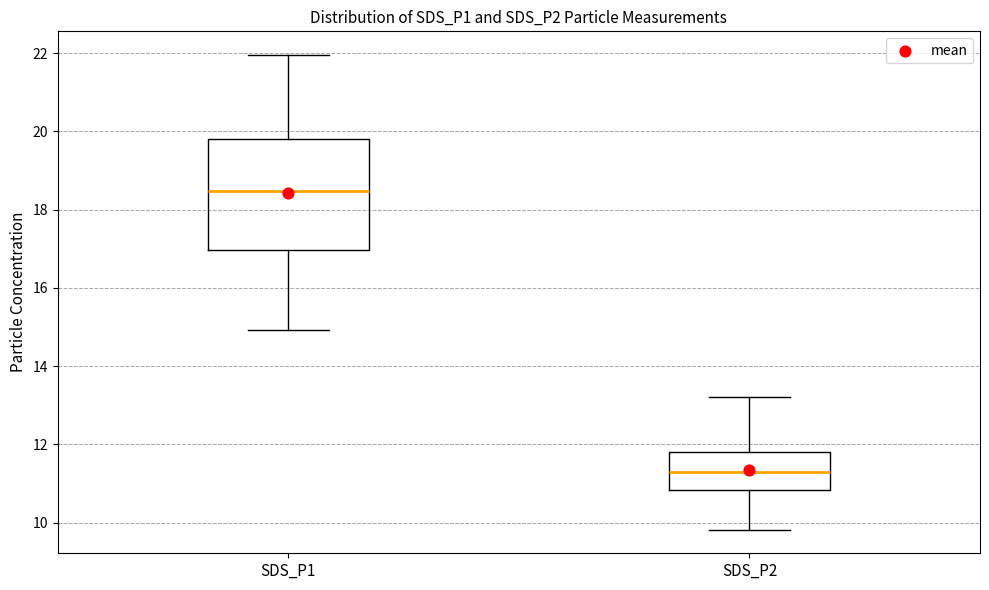

Which box is the tallest, from its lower edge to its upper edge?

SDS_P1